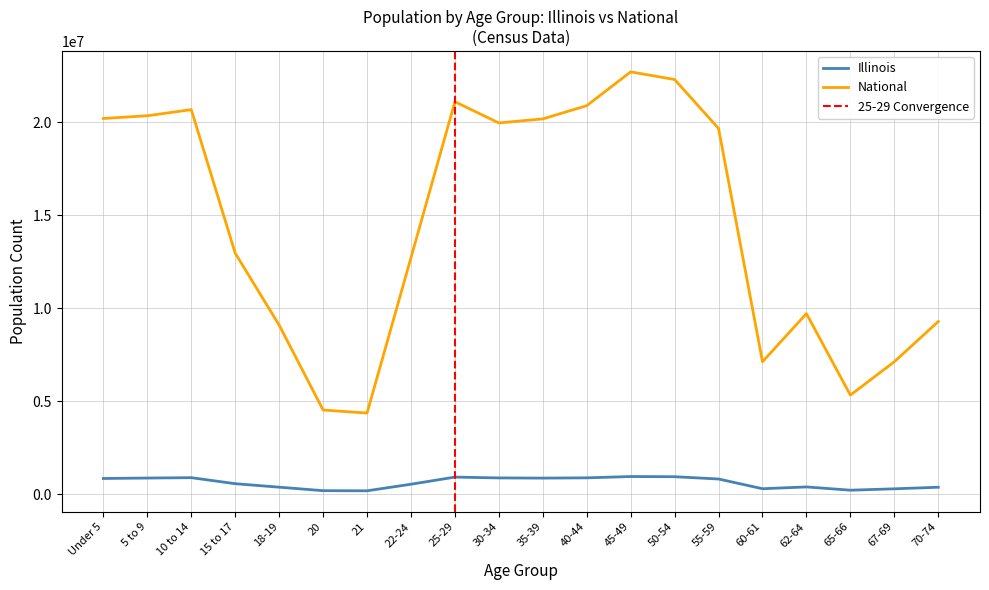

Which has a higher value, 10 to 14 or 18-19?

10 to 14